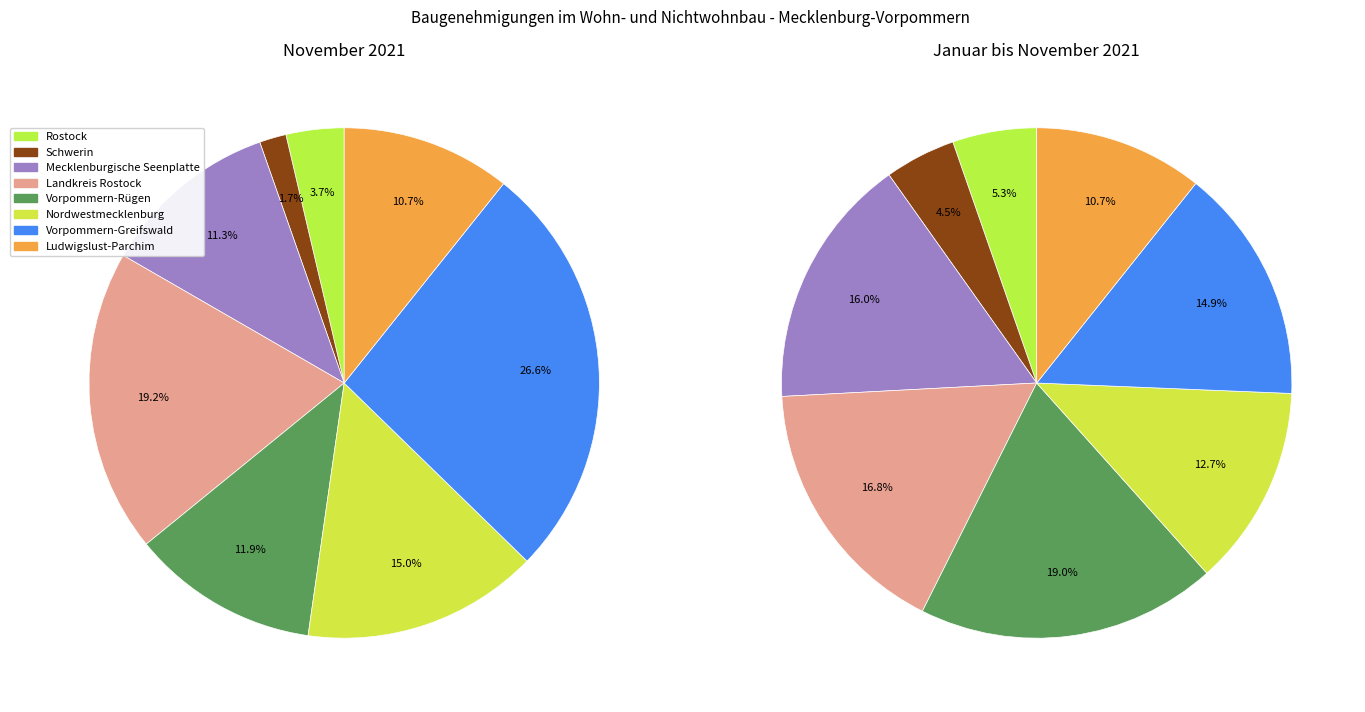

Which category has the smallest portion of the pie?

Schwerin